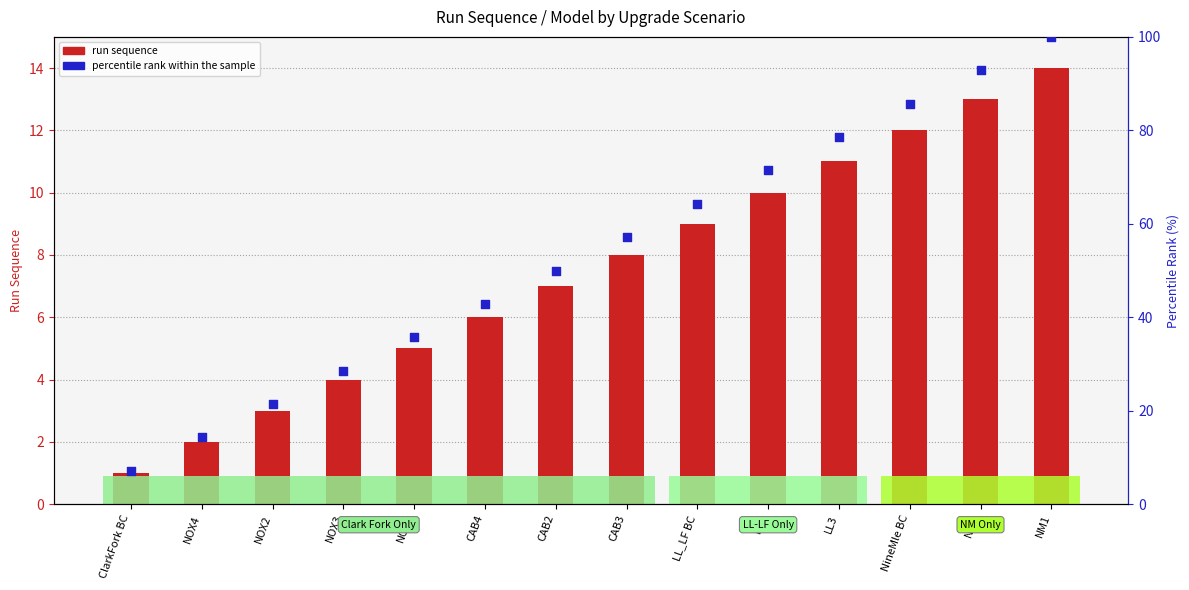

Which series reaches the maximum Y coordinate?

percentile rank within the sample